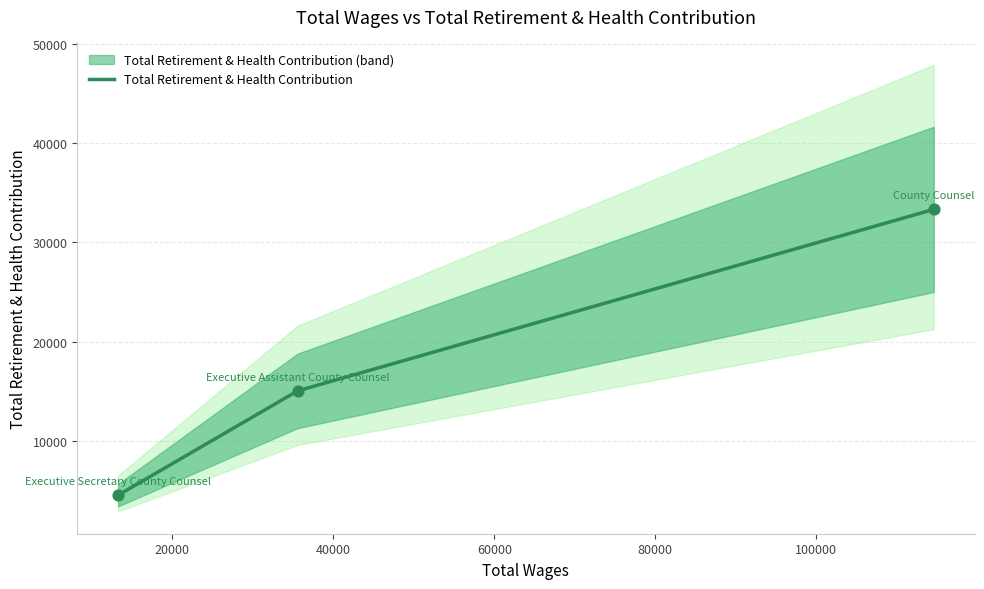

What is the ratio of the value at Executive Secretary County Counsel to the value at County Counsel?

0.1